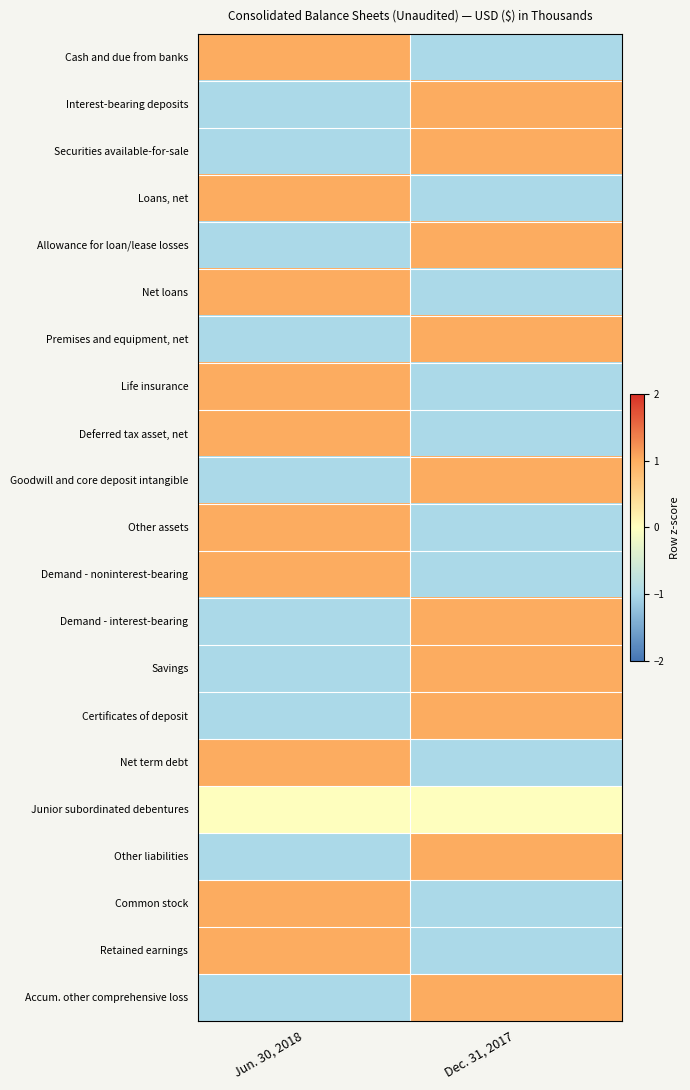

What is the minimum value shown in the chart?

-1